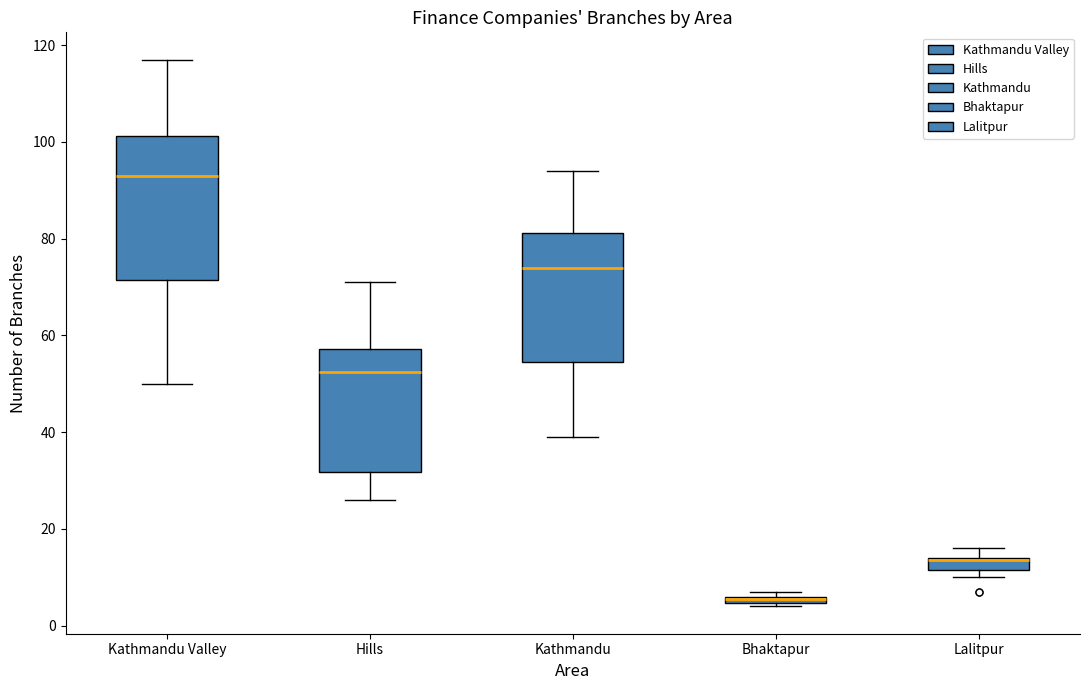

Which box has the lowest median line?

Bhaktapur